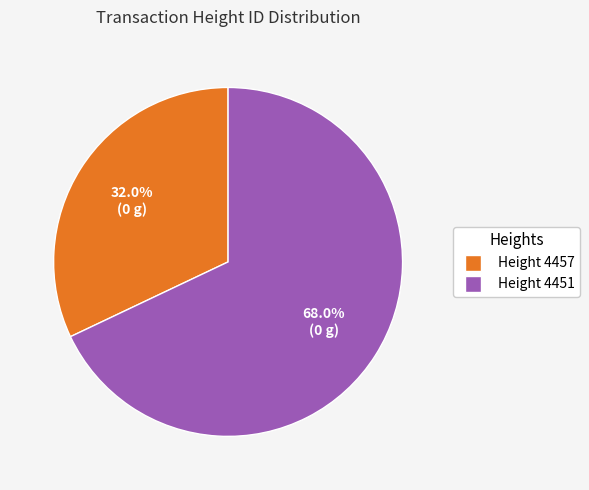

Is there a majority slice in this chart?

Yes